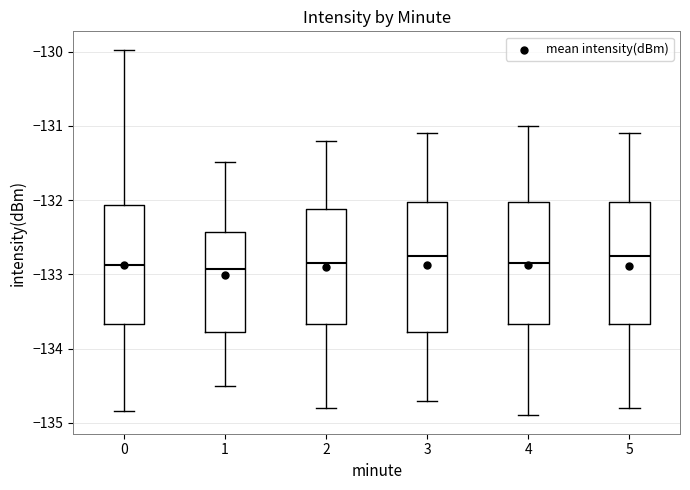

Comparing the boxes themselves (not the whiskers), which one is the tallest?

3